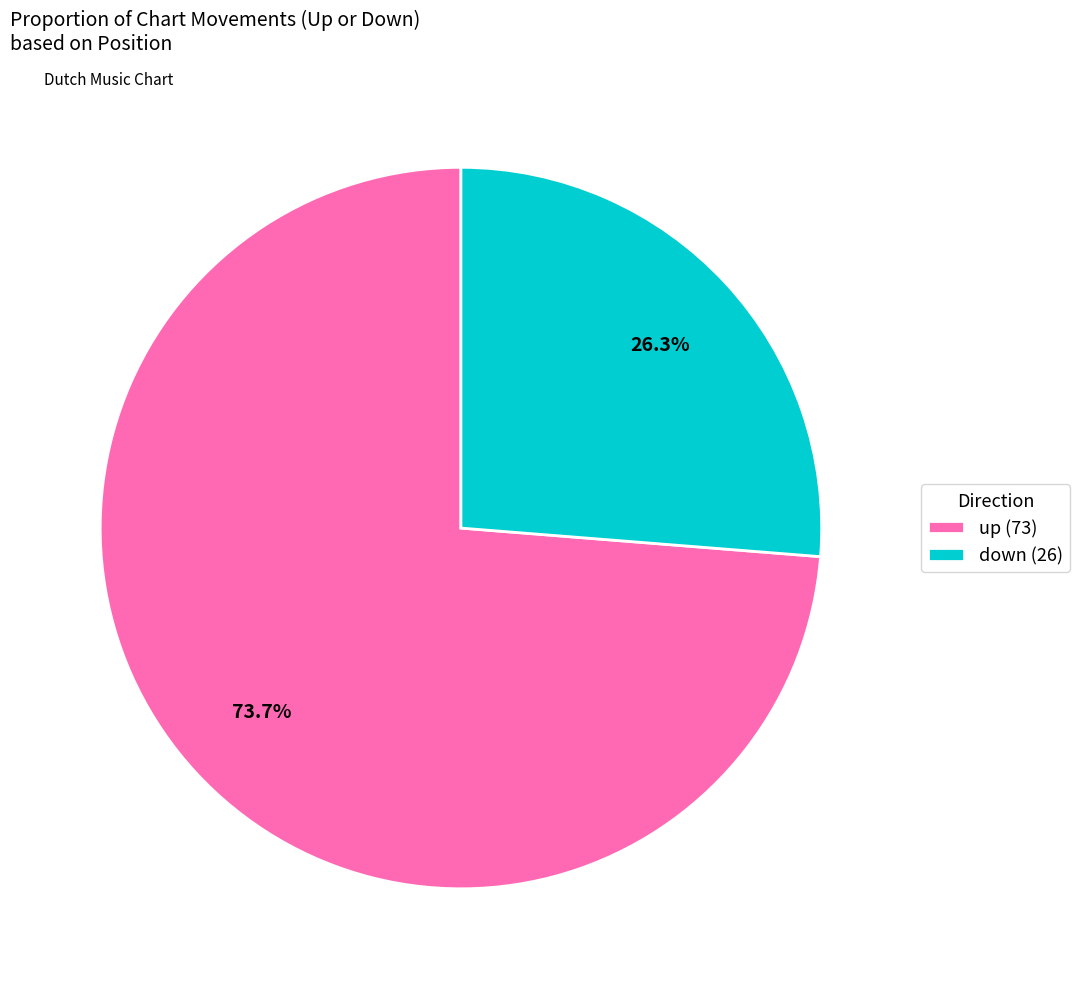

Between down (26) and up (73), which is larger?

up (73)